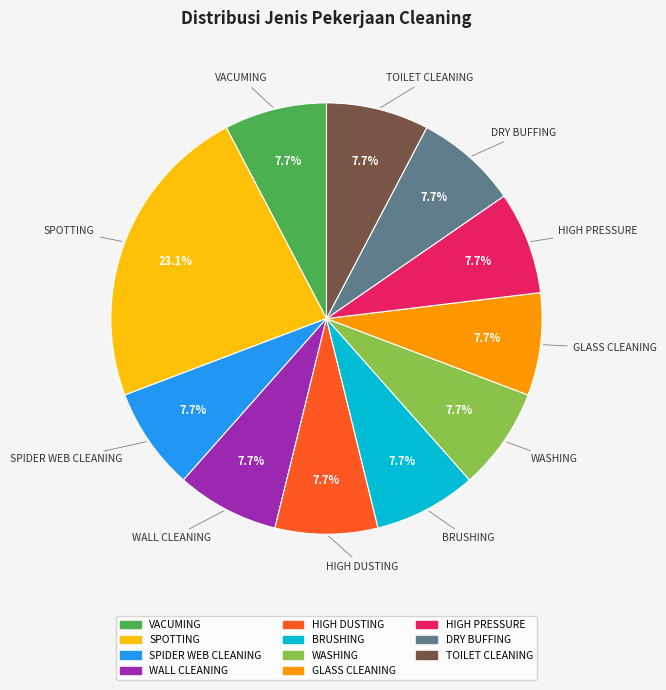

The WALL CLEANING slice represents 8% of the pie. True or false?

True